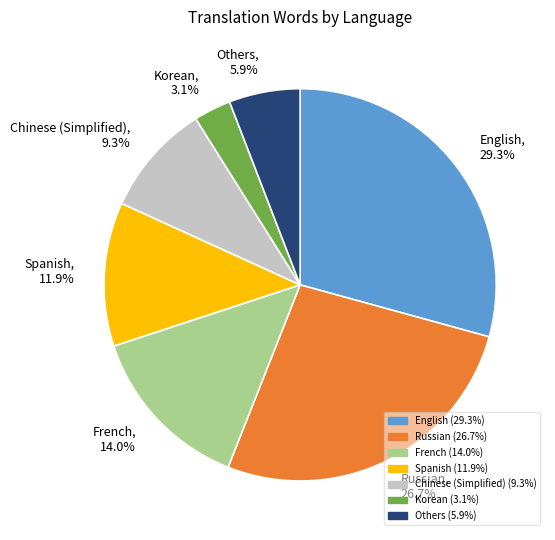

Does any single category account for the majority?

No